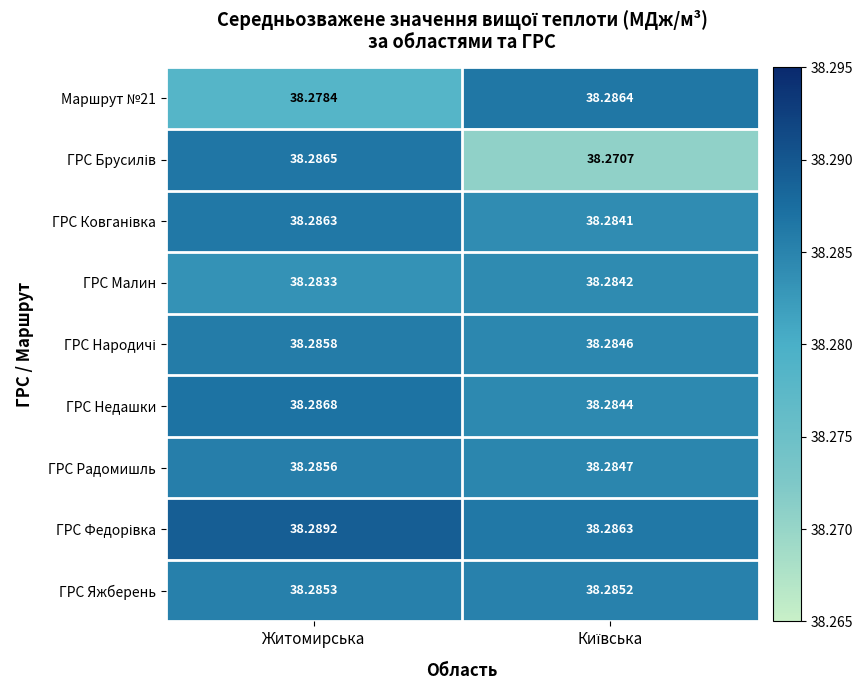

Which label corresponds to the largest value in the chart?

Житомирська